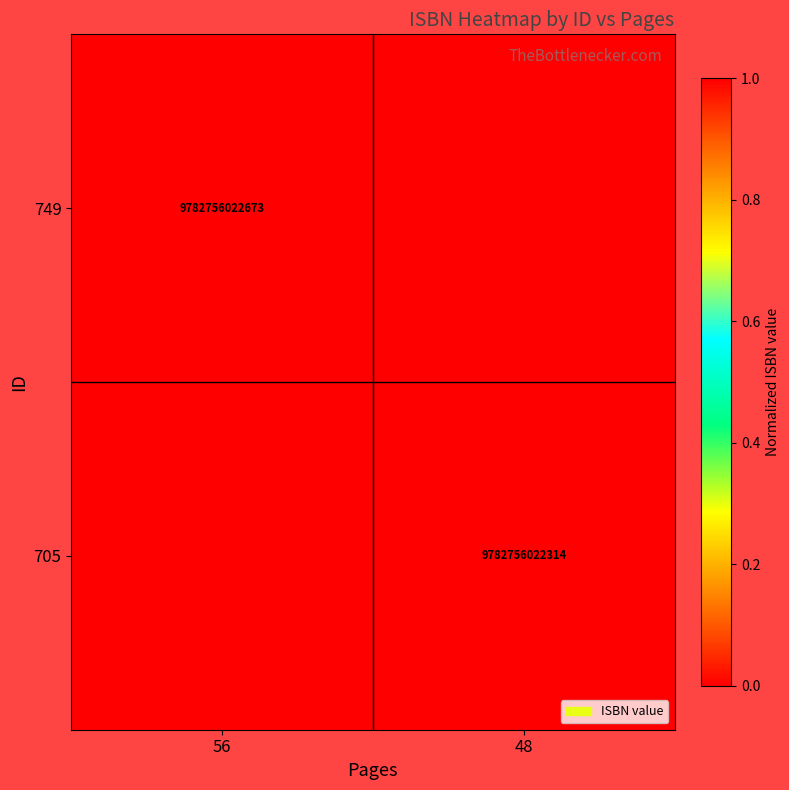

The value of 749 at 56 is 15005726664580. True or false?

False